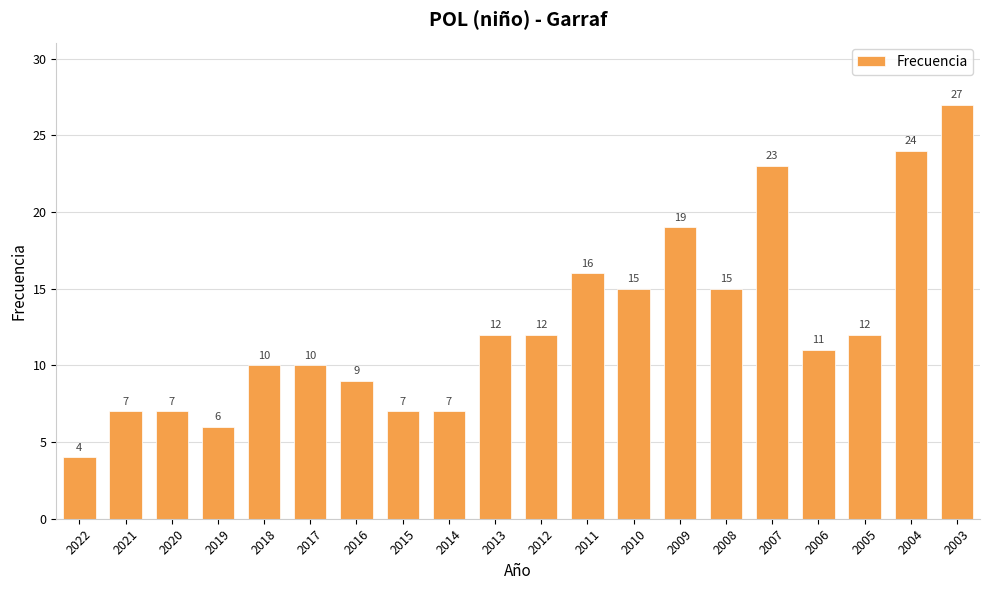

Which has a higher value, 2004 or 2009?

2004